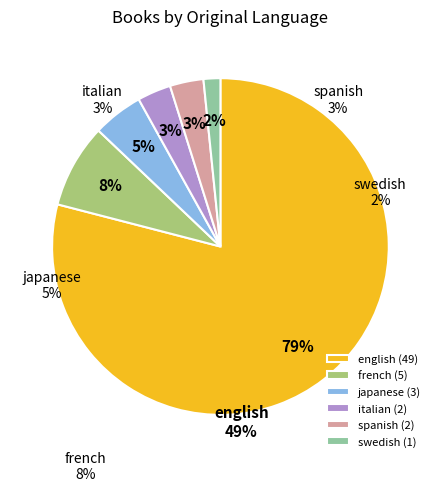

True or false: spanish accounts for 3% of the total.

True